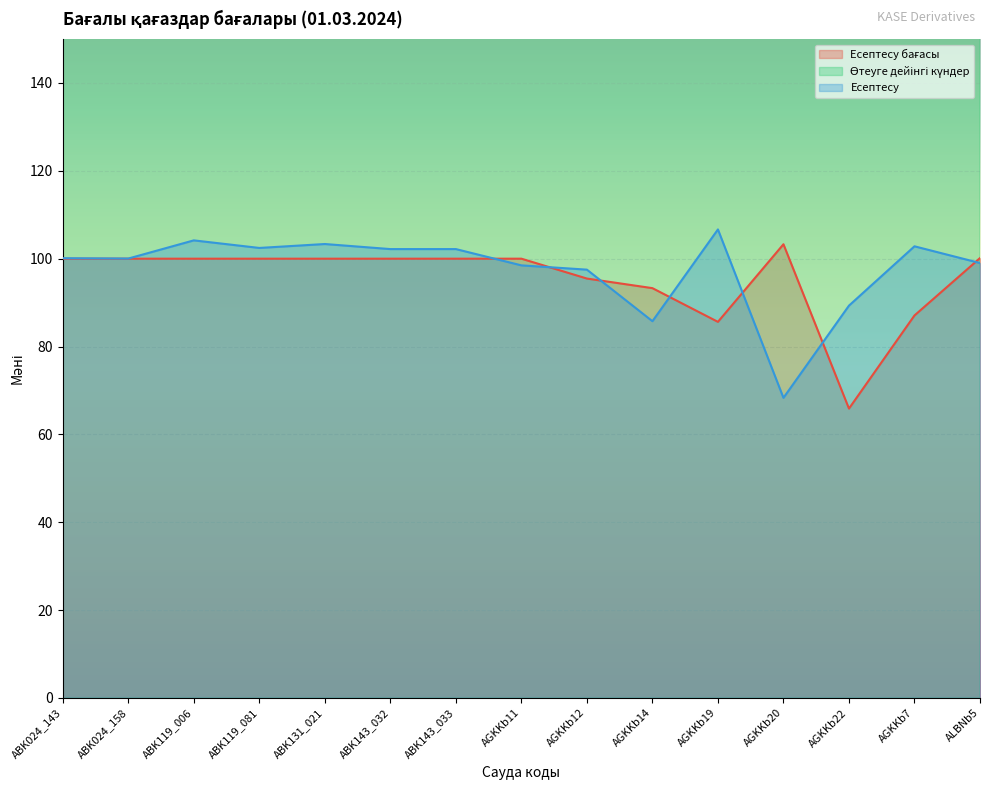

Count the number of categories in the chart.

15